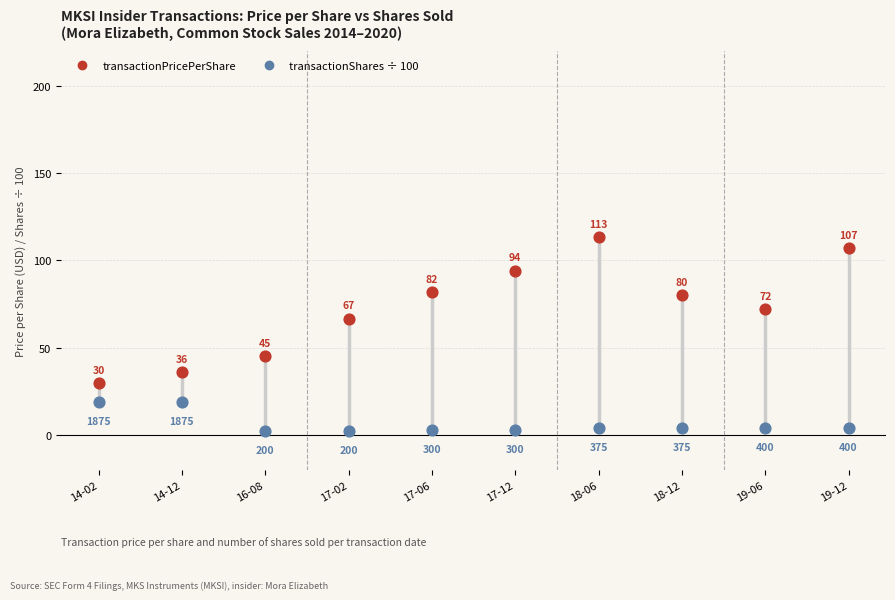

Which series reaches the minimum Y coordinate?

transactionShares ÷ 100